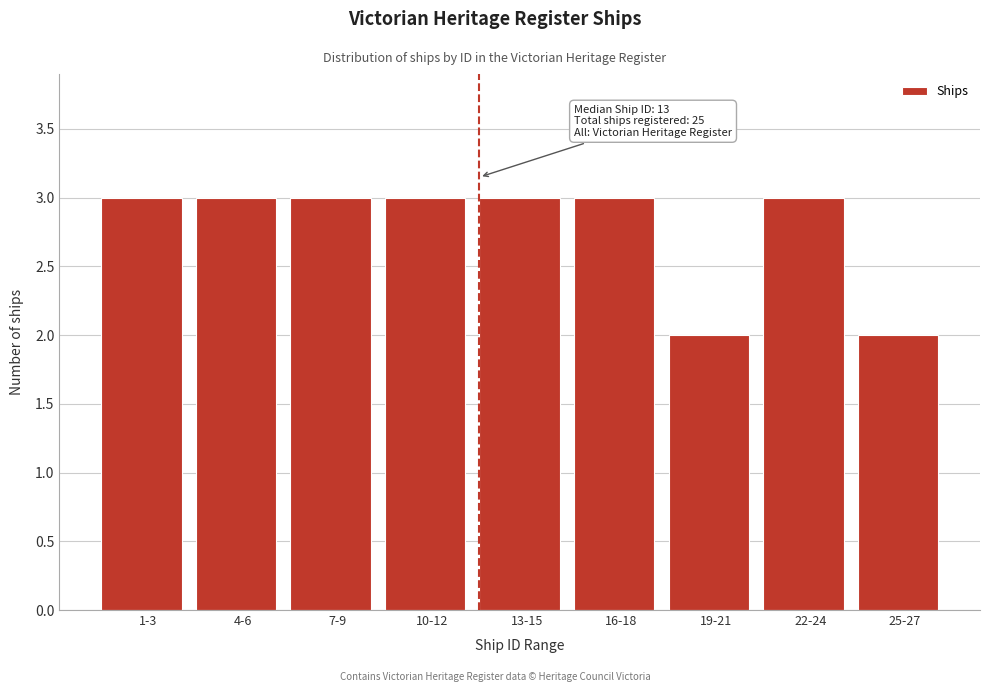

Reading left to right, what are all the values shown in this chart?

3	3	3	3	3	3	2	3	2